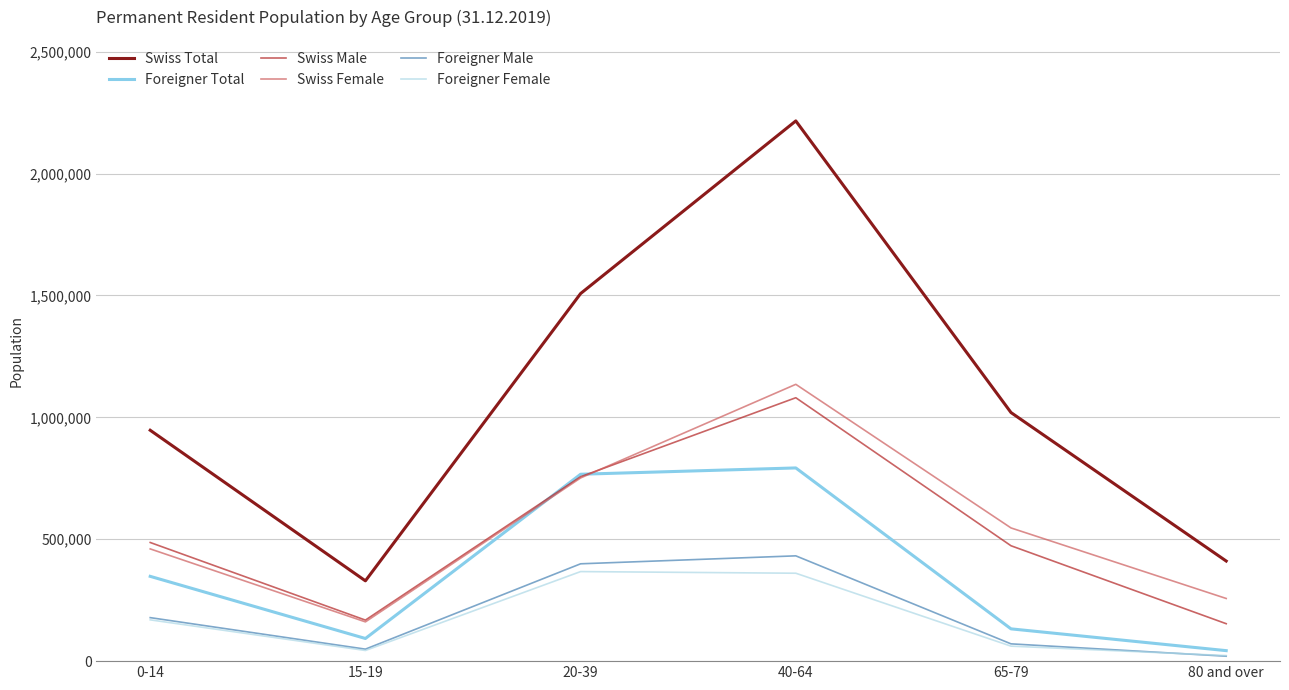

What is the label of the 5th point from the left?

65-79